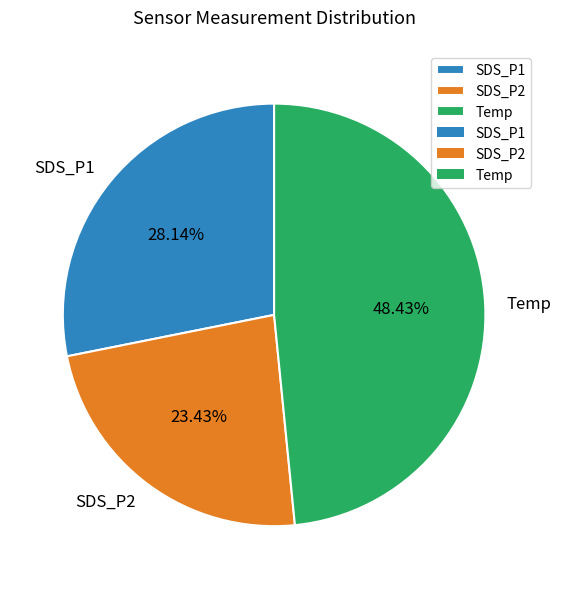

To the nearest percent, what is the average slice percentage?

33%